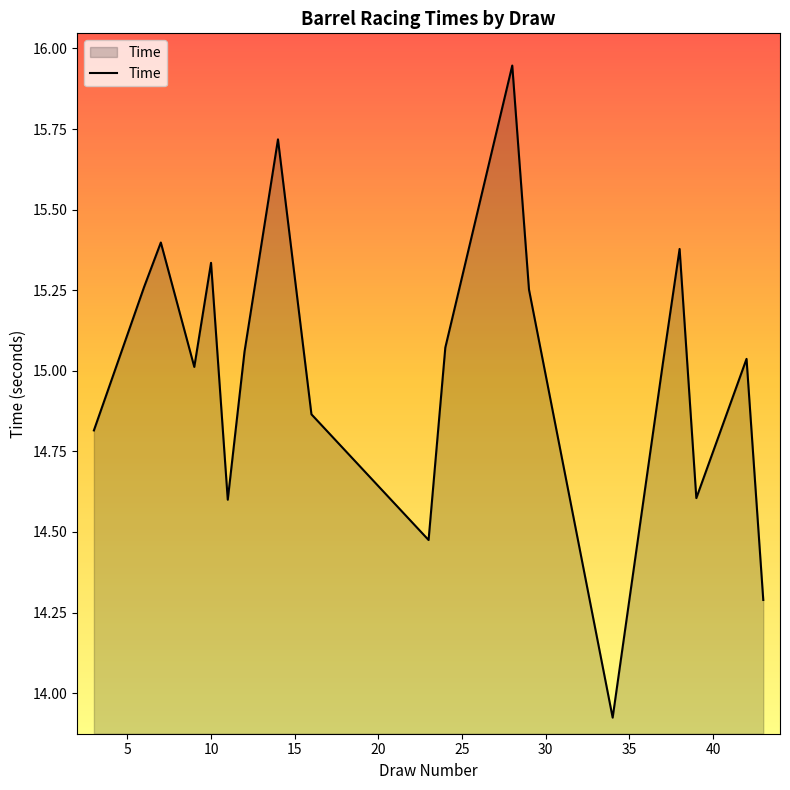

How many lines are shown in the chart?

1